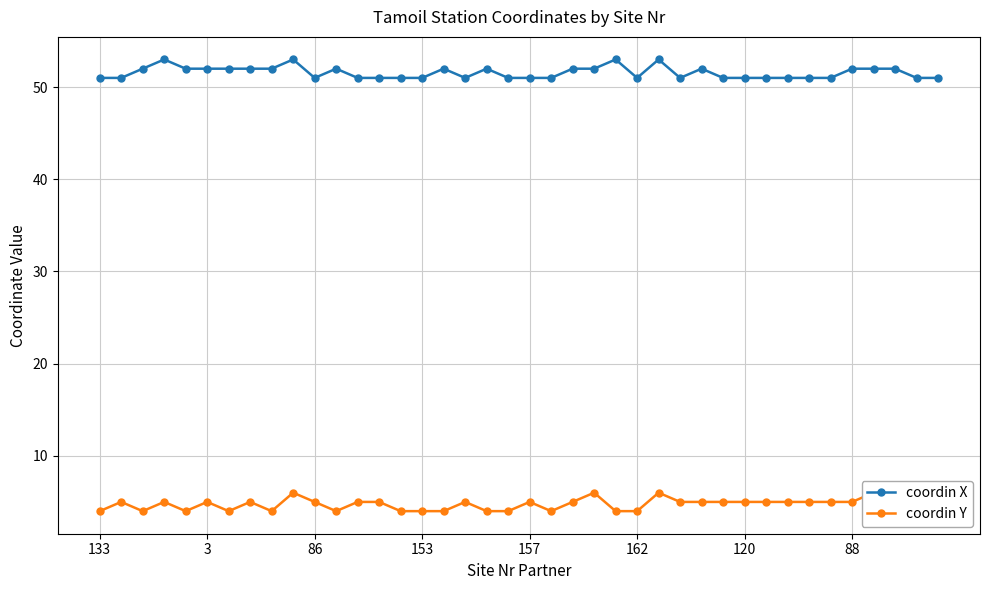

The coordin X series shows 51 at 153. True or false?

True